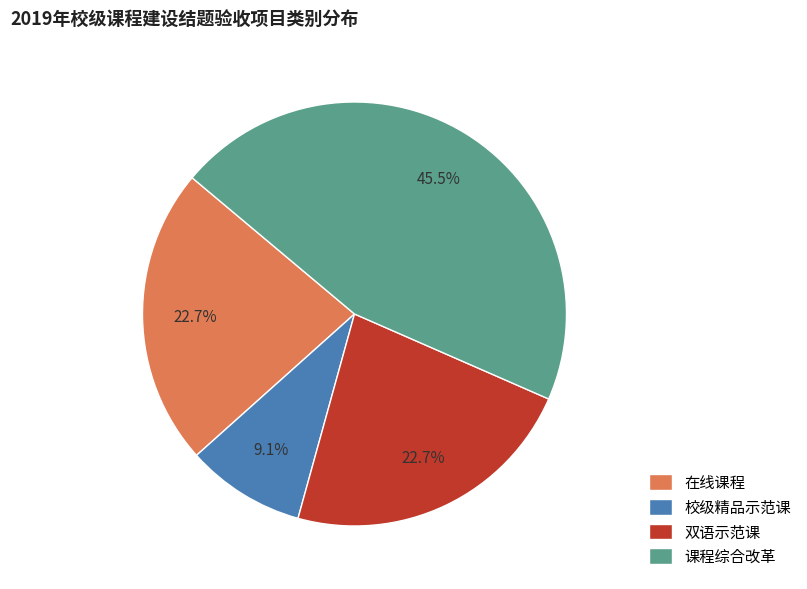

How many segments does this pie chart have?

4